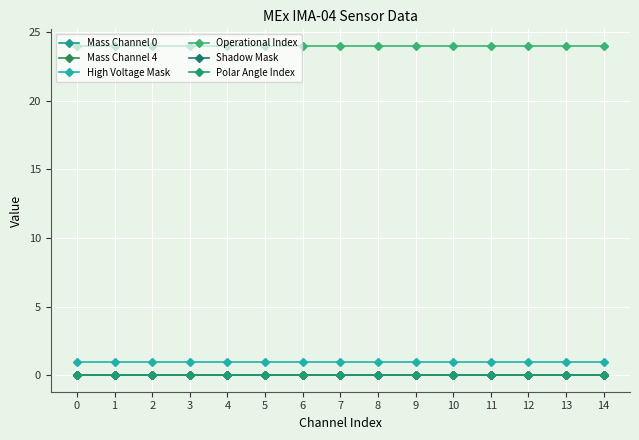

Does the chart have visible grid lines?

Yes